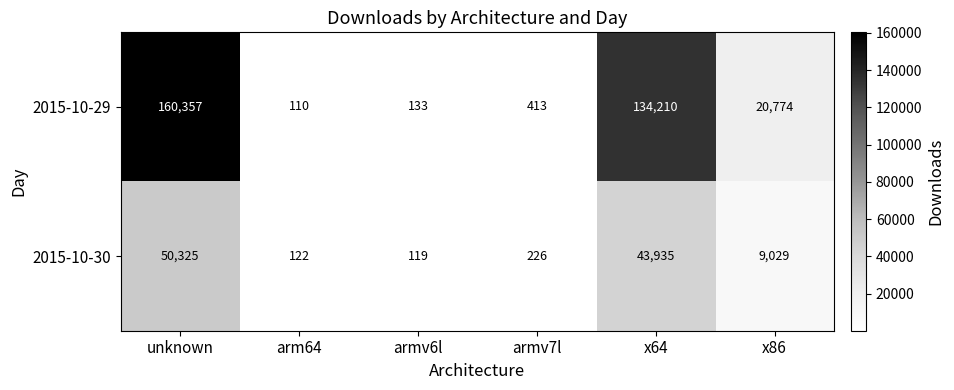

Between armv6l and x64, which series saw the biggest shift?

2015-10-29